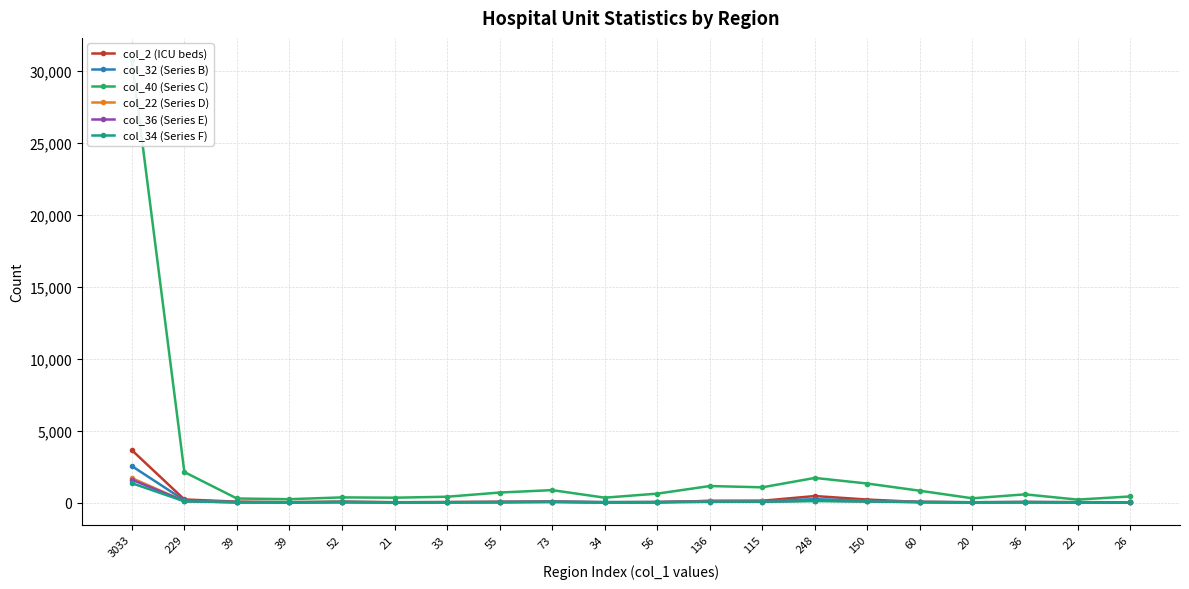

How many data points does each series have?

20